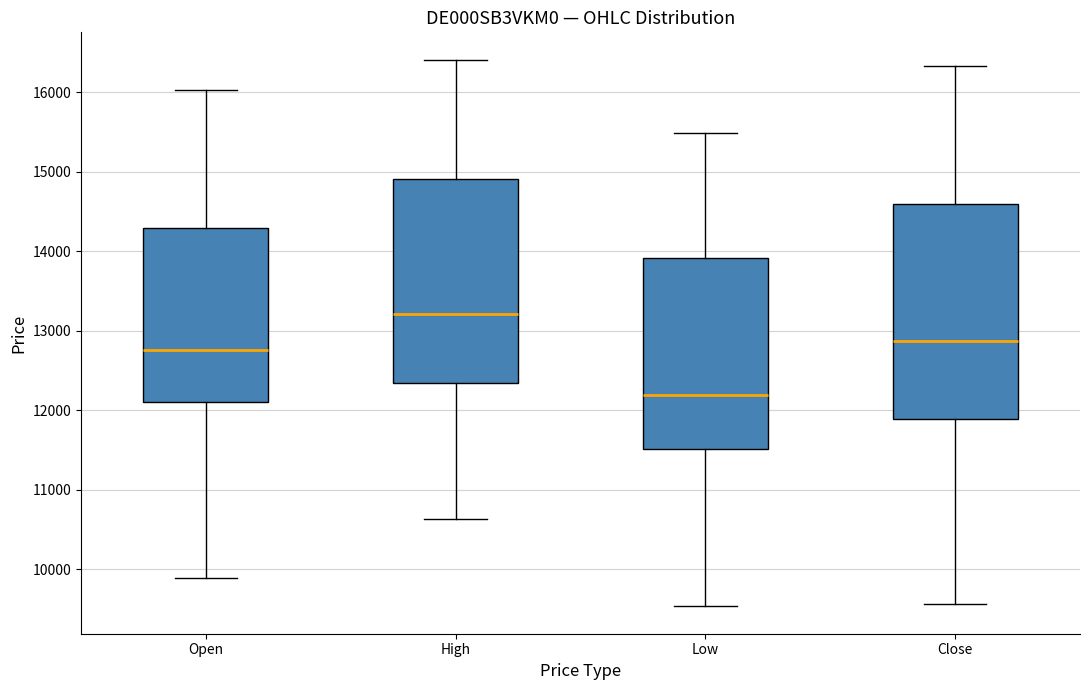

Where is the lower edge of the box for Low on the y-axis? The values are not printed on the chart, so give them approximately, as read against the axis.

11500